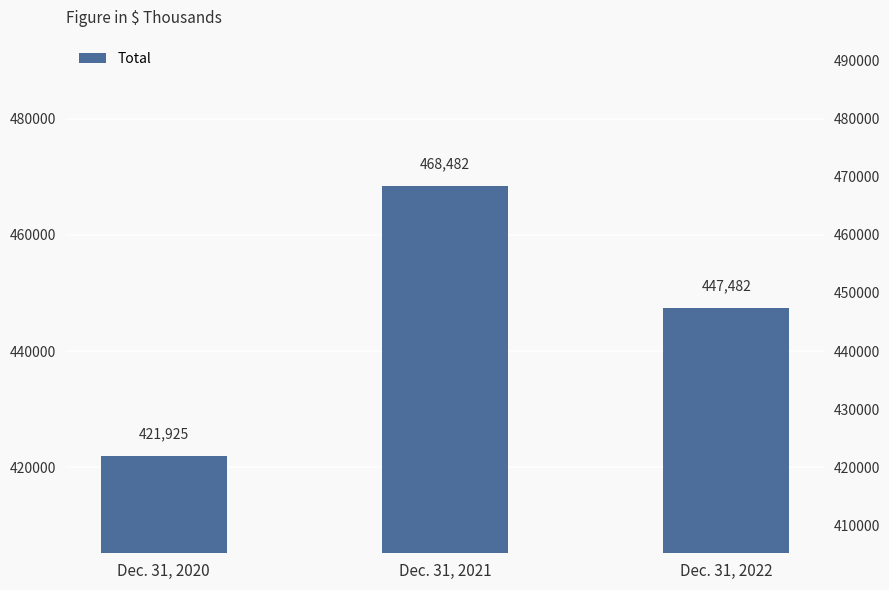

What is the value of the 2nd bar from the left?

468482